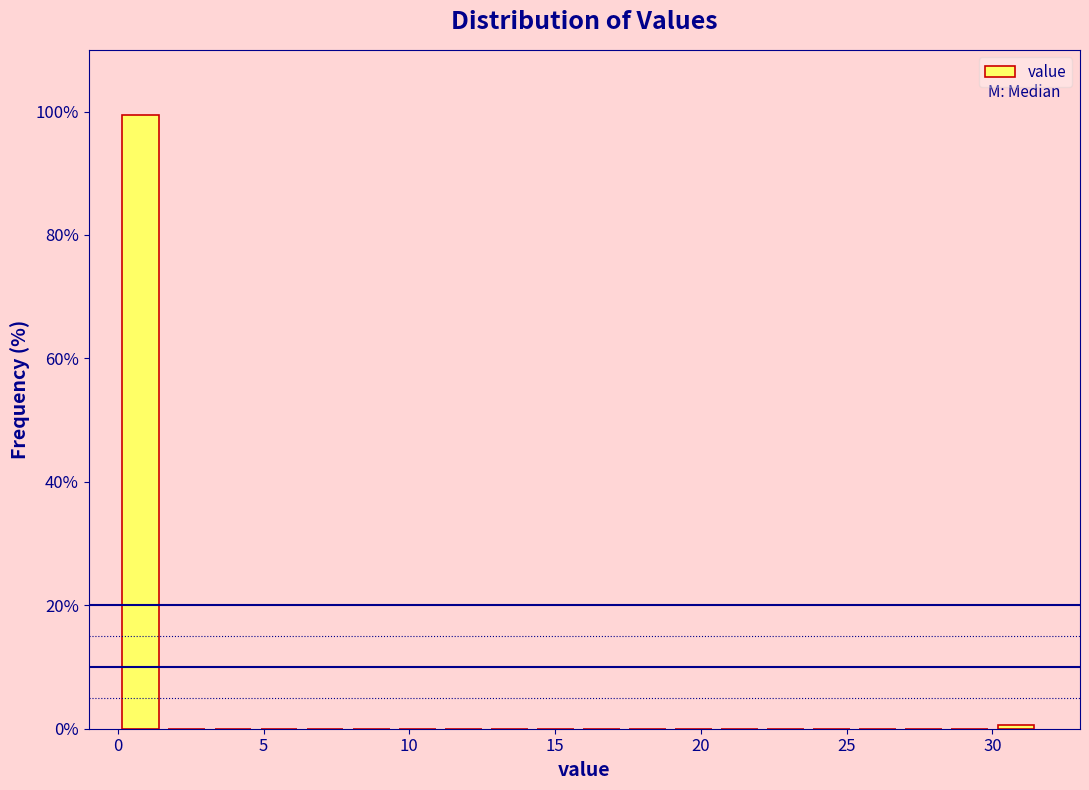

Read against the x-axis, roughly where is the centre of the tallest bar?

1.0